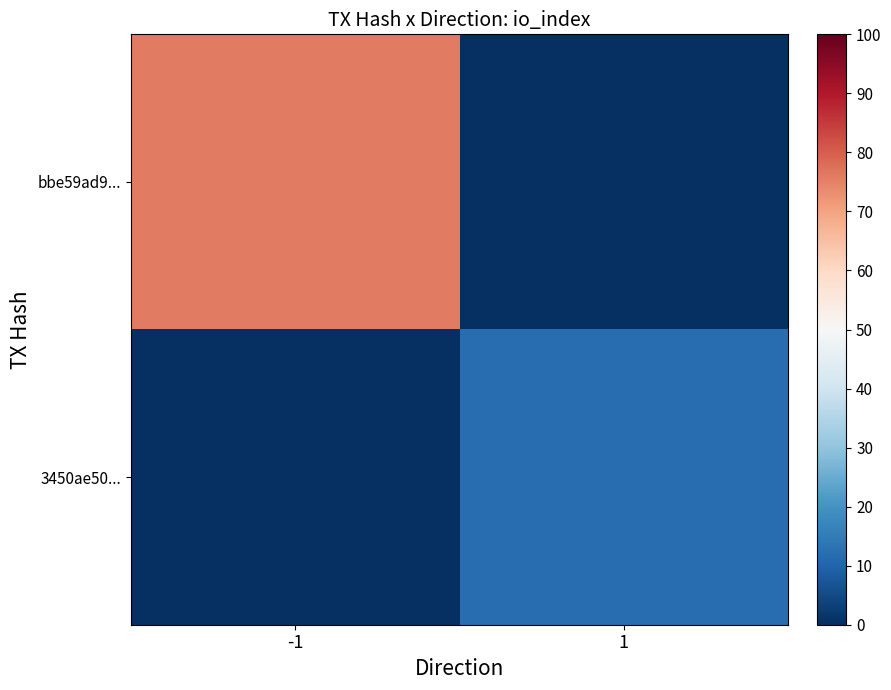

Reading left to right, list all the values displayed in this chart.

bbe59ad9...: -1=76	1=0
3450ae50...: -1=0	1=12